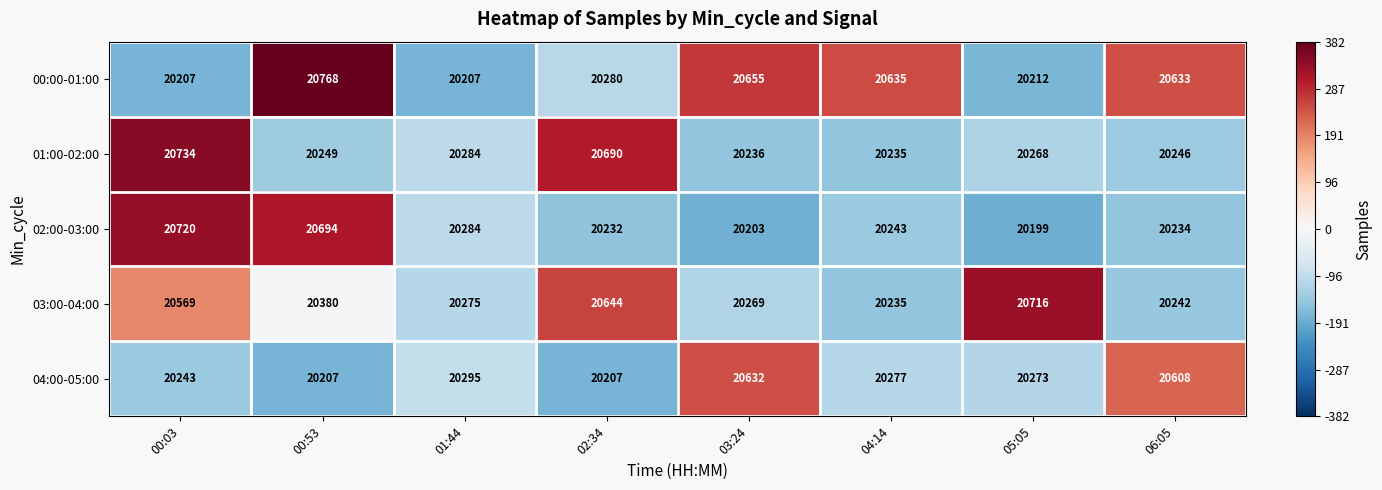

How many values in the 04:00-05:00 series are below 20277?

4